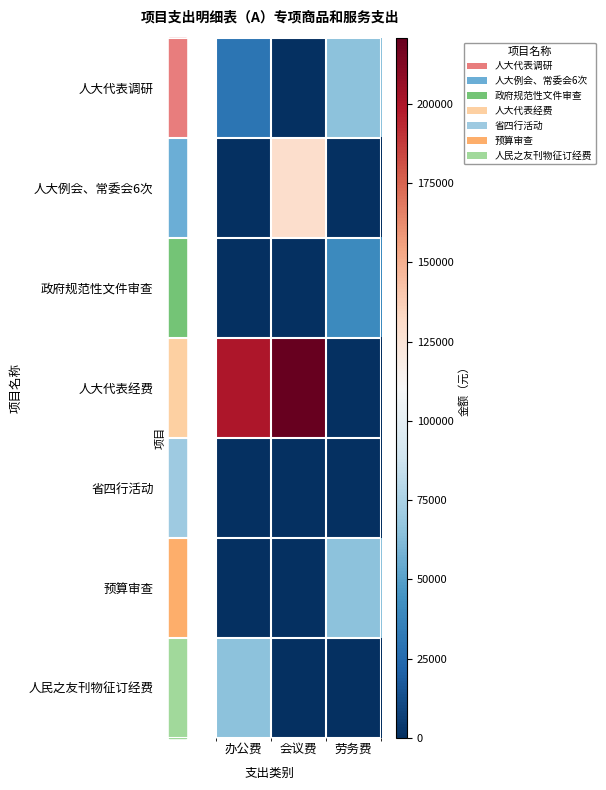

Reading left to right, list all the values displayed in this chart.

人大代表调研: 办公费=30000	会议费=0	劳务费=65000
人大例会、常委会6次: 办公费=0	会议费=130000	劳务费=0
政府规范性文件审查: 办公费=0	会议费=0	劳务费=40000
人大代表经费: 办公费=200000	会议费=220800	劳务费=0
省四行活动: 办公费=0	会议费=0	劳务费=0
预算审查: 办公费=0	会议费=0	劳务费=65000
人民之友刊物征订经费: 办公费=65000	会议费=0	劳务费=0